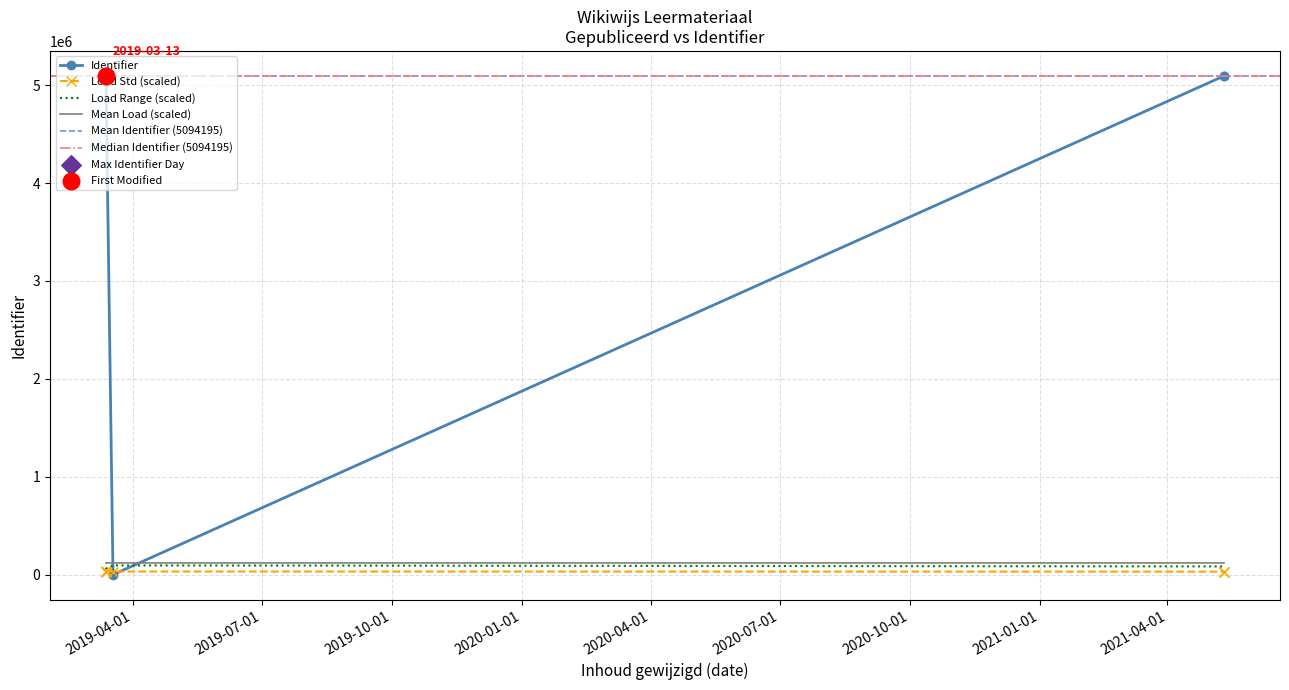

Between 2 and 4, which is larger?

4